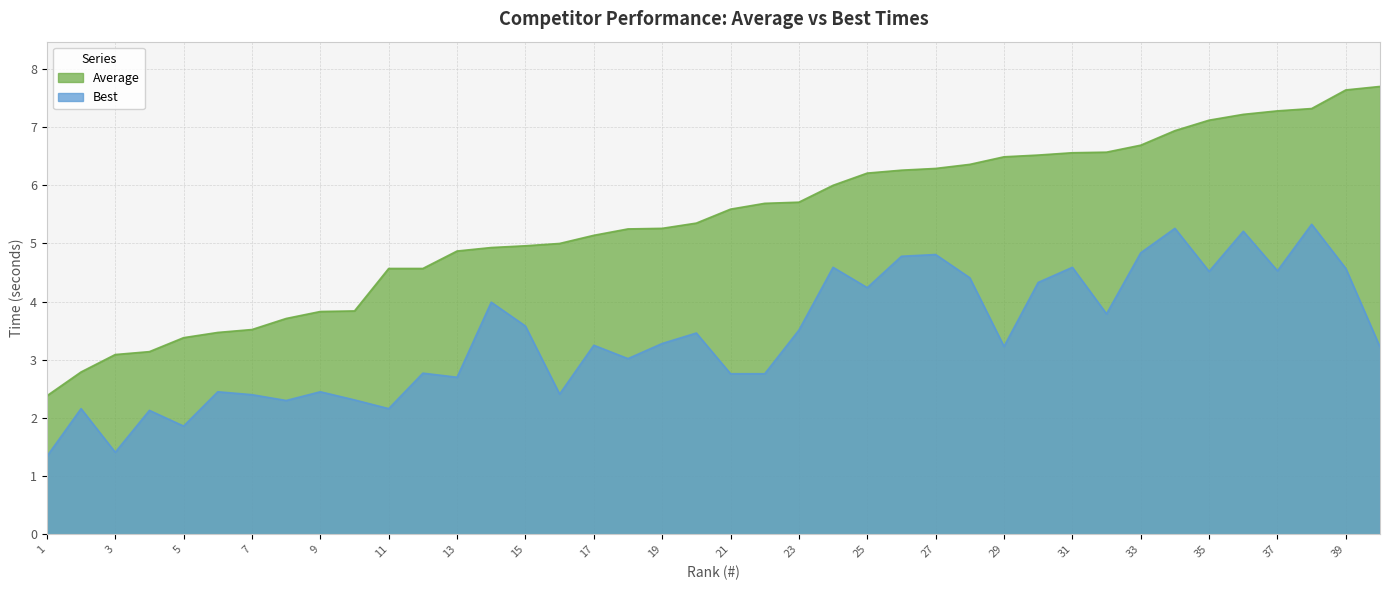

Reading right to left, transcribe all the data shown in this chart.

Best: 3.2	4.6	5.3	4.5	5.2	4.5	5.3	4.8	3.8	4.6	4.3	3.2	4.4	4.8	4.8	4.2	4.6	3.5	2.8	2.8	3.5	3.3	3.0	3.2	2.4	3.6	4.0	2.7	2.8	2.2	2.3	2.5	2.3	2.4	2.5	1.9	2.1	1.4	2.2	1.3
Average: 7.7	7.6	7.3	7.3	7.2	7.1	6.9	6.7	6.6	6.6	6.5	6.5	6.4	6.3	6.3	6.2	6.0	5.7	5.7	5.6	5.3	5.3	5.2	5.1	5.0	5.0	4.9	4.9	4.6	4.6	3.8	3.8	3.7	3.5	3.5	3.4	3.1	3.1	2.8	2.4